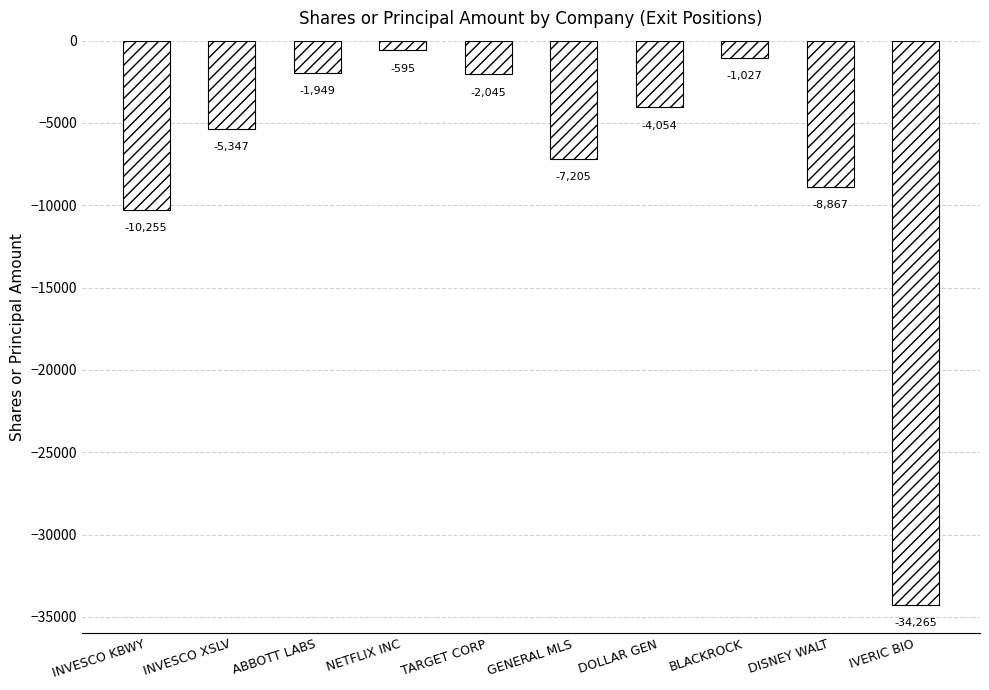

What position from the left is NETFLIX INC?

4